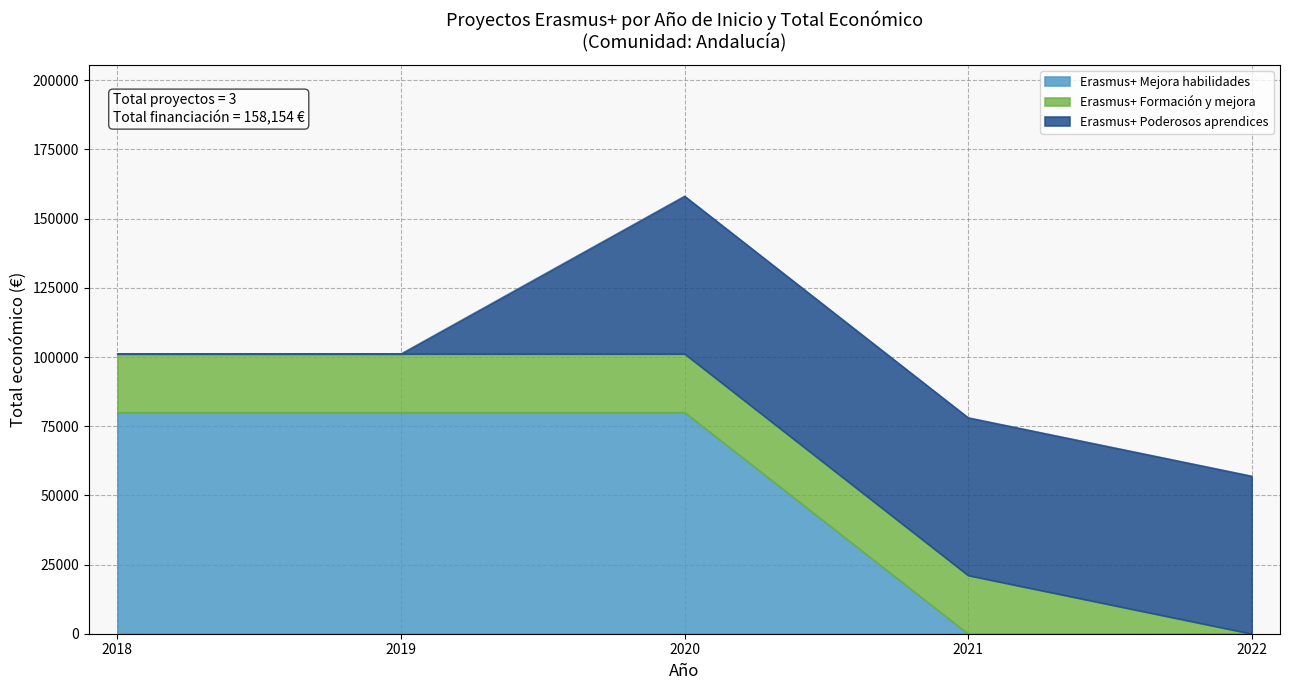

What is the value of the 3rd point from the left?

80062